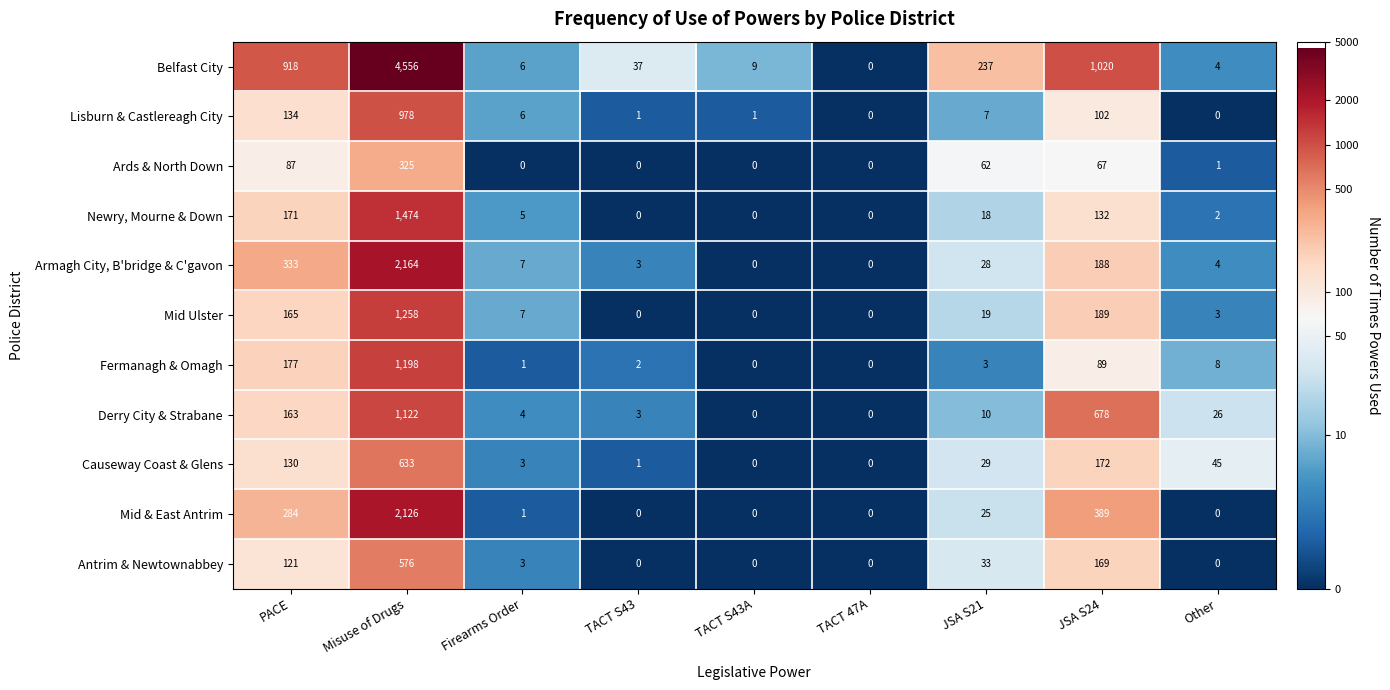

At JSA S21, list the series in order from largest to smallest.

Belfast City, Ards & North Down, Antrim & Newtownabbey, Causeway Coast & Glens, Armagh City, B'bridge & C'gavon, Mid & East Antrim, Mid Ulster, Newry, Mourne & Down, Derry City & Strabane, Lisburn & Castlereagh City, Fermanagh & Omagh